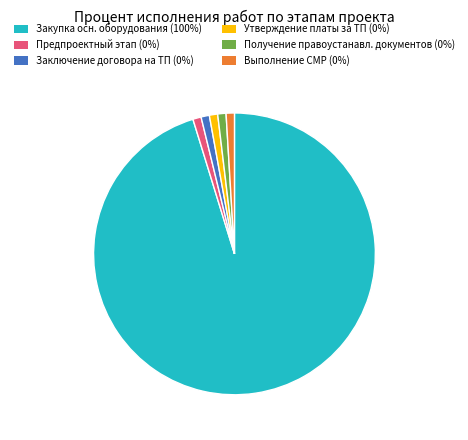

Is there a majority slice in this chart?

Yes